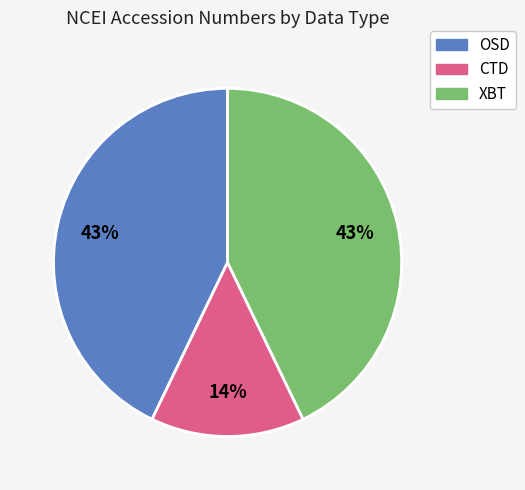

To the nearest percent, what portion does CTD represent?

14%